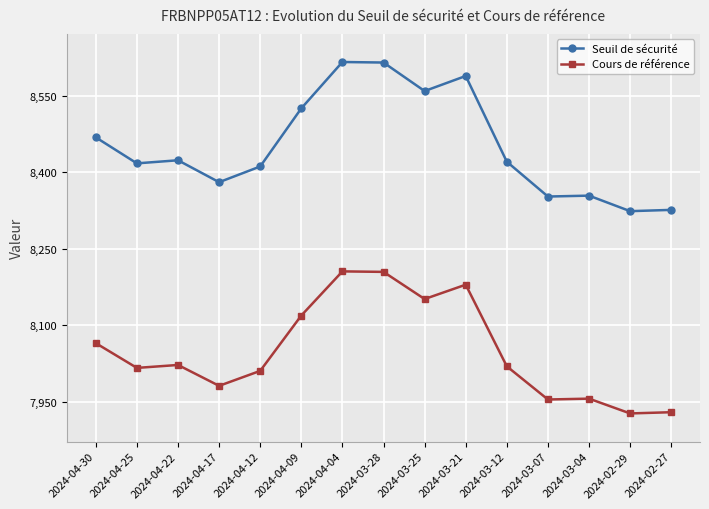

What is the total value across all series at 2024-04-30?

16533.6